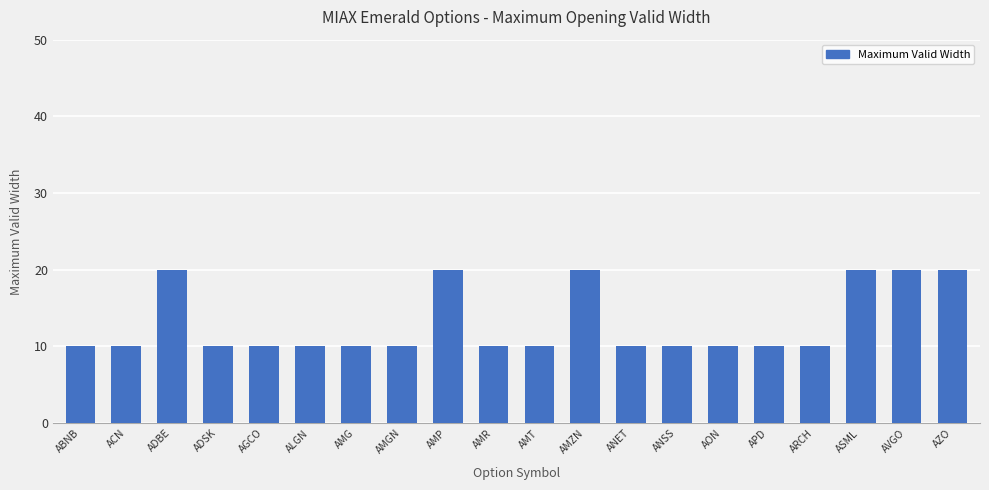

How many bars are there in total?

20